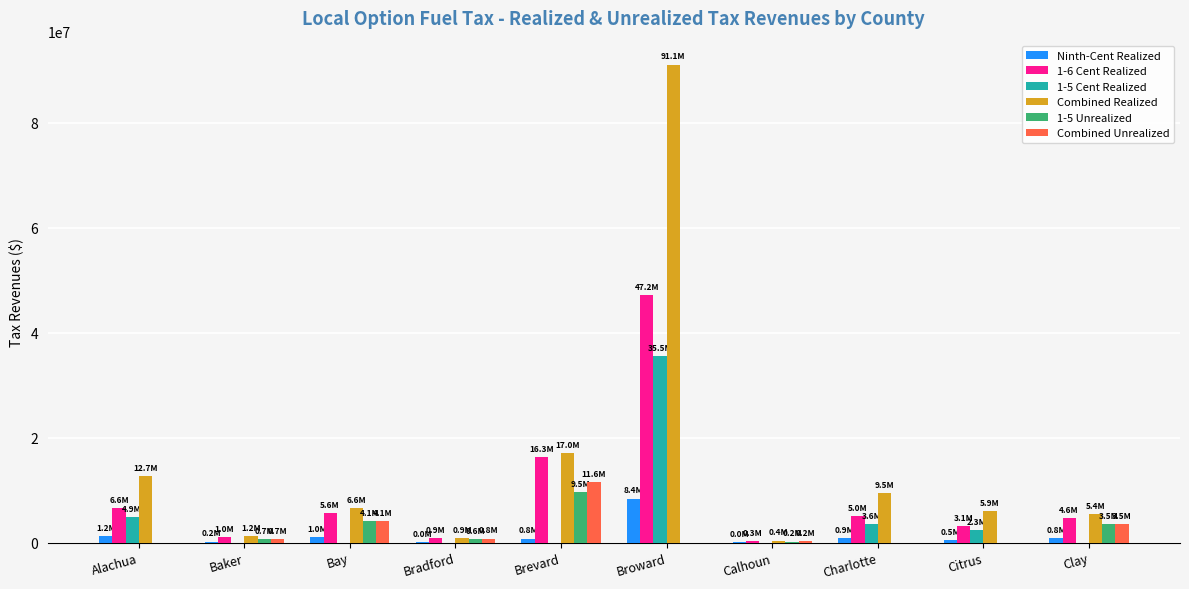

Between Broward and Charlotte, which series saw the biggest shift?

Combined Realized